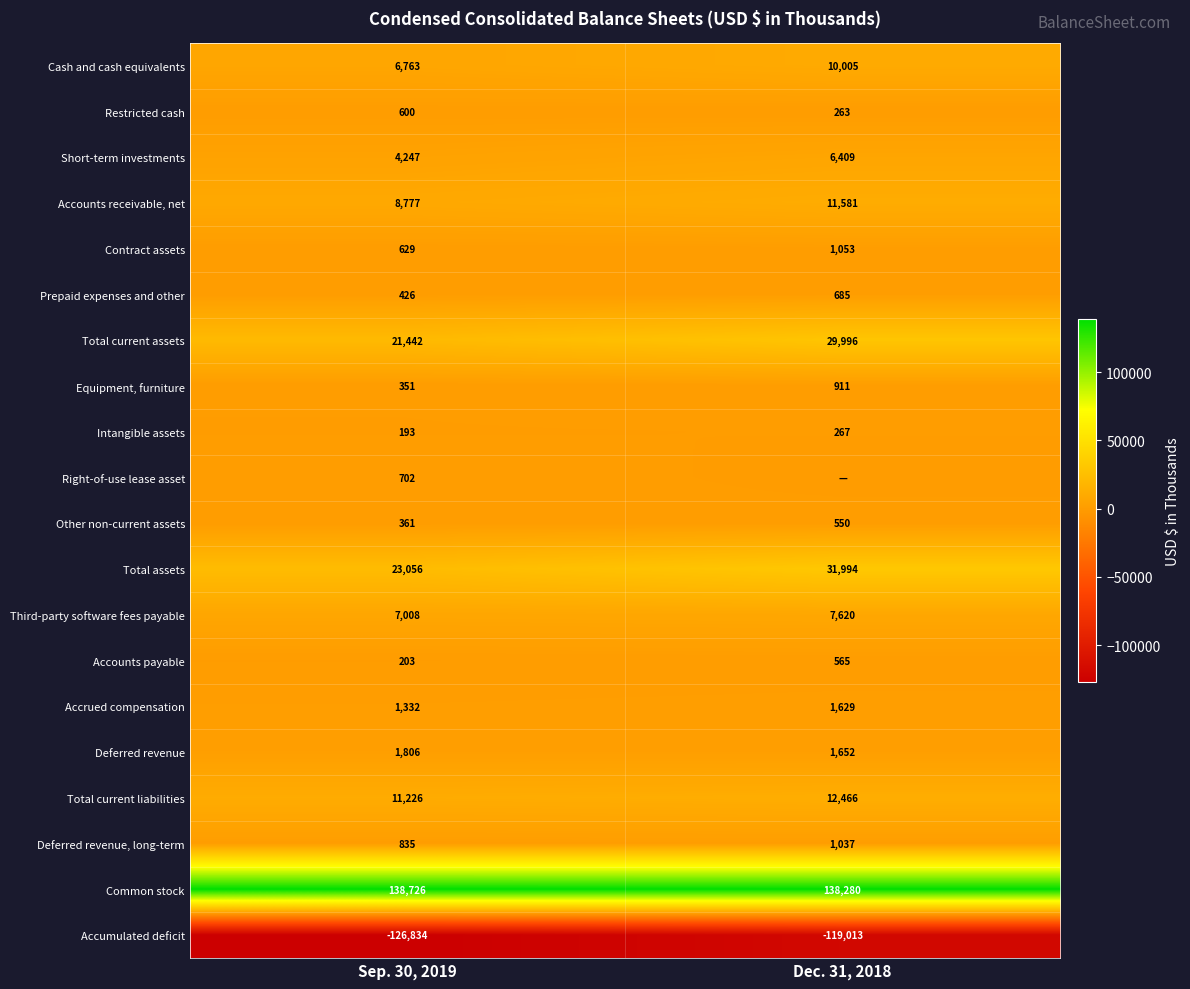

The value of Intangible assets at Dec. 31, 2018 is 145. True or false?

False